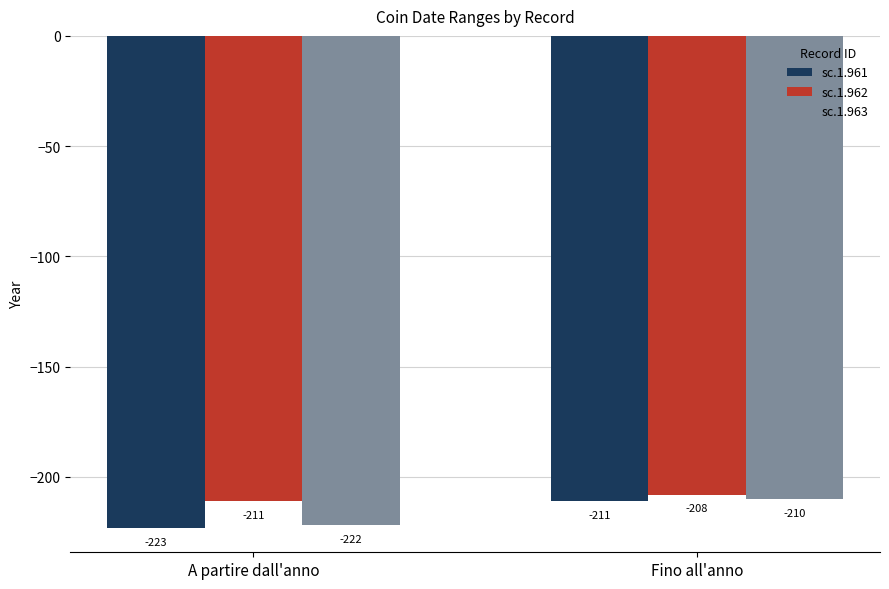

The value of sc.1.962 at Fino all'anno is -208. True or false?

True